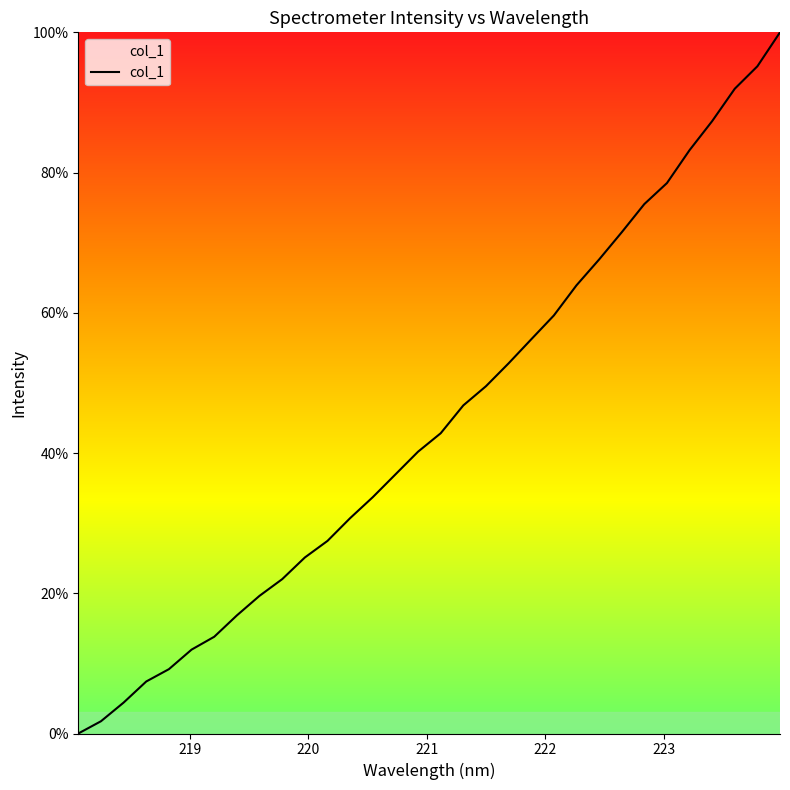

What is the maximum value shown in the chart?

100.0